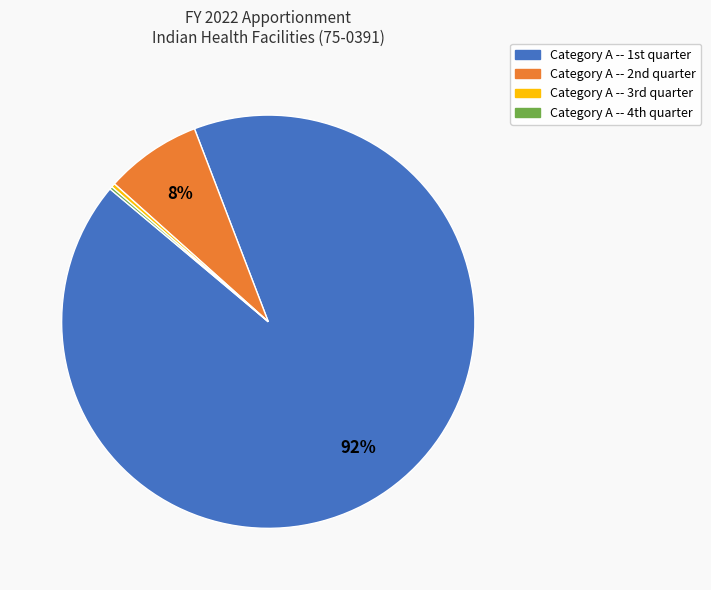

Which category has the biggest portion of the pie?

Category A -- 1st quarter